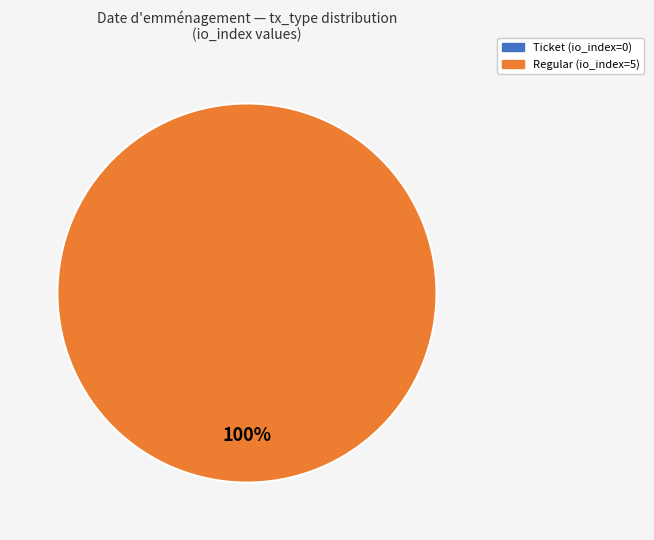

To the nearest percent, what portion does Regular represent?

100%